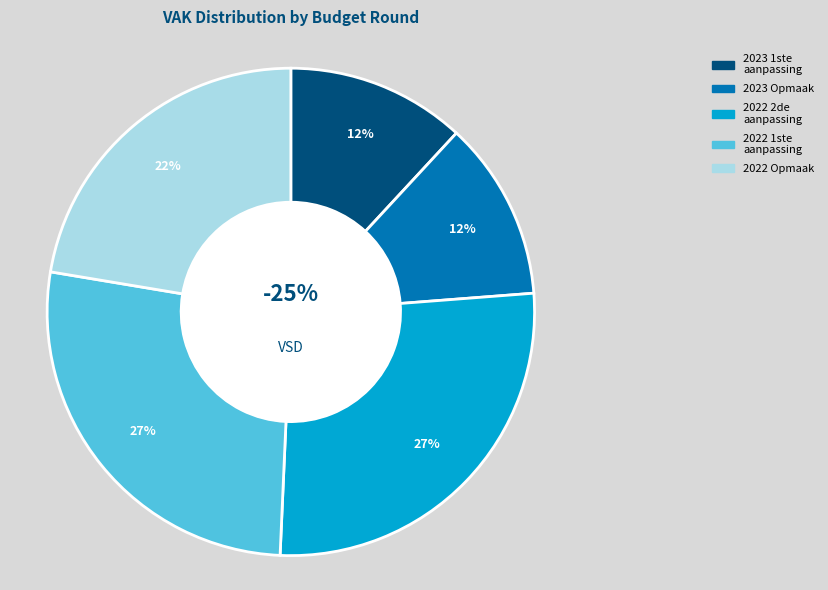

To the nearest percent, what percentage of the pie is 2022 Opmaak - goedgekeurd?

22%